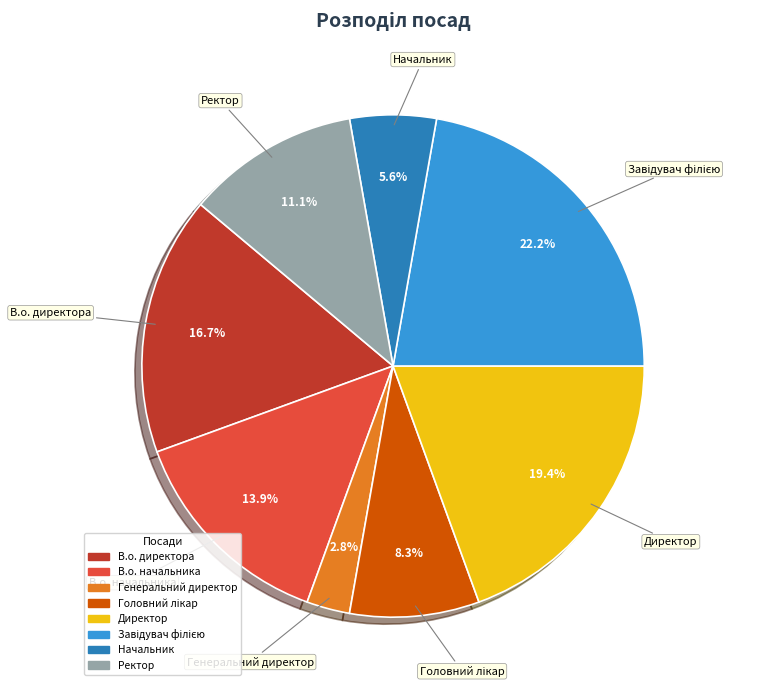

What percentage is NOT represented by Ректор?

88.9%